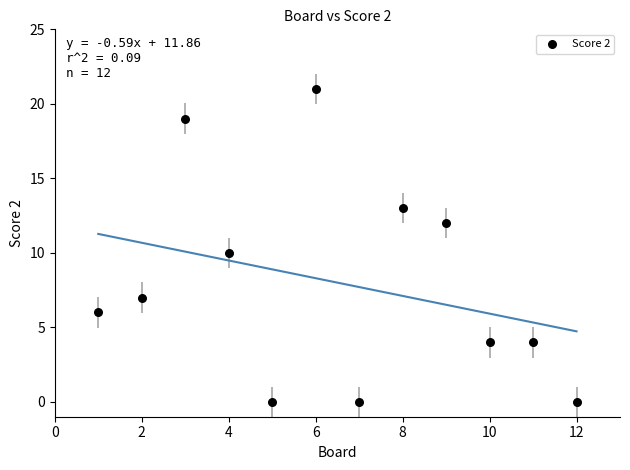

What is the average X value?

6